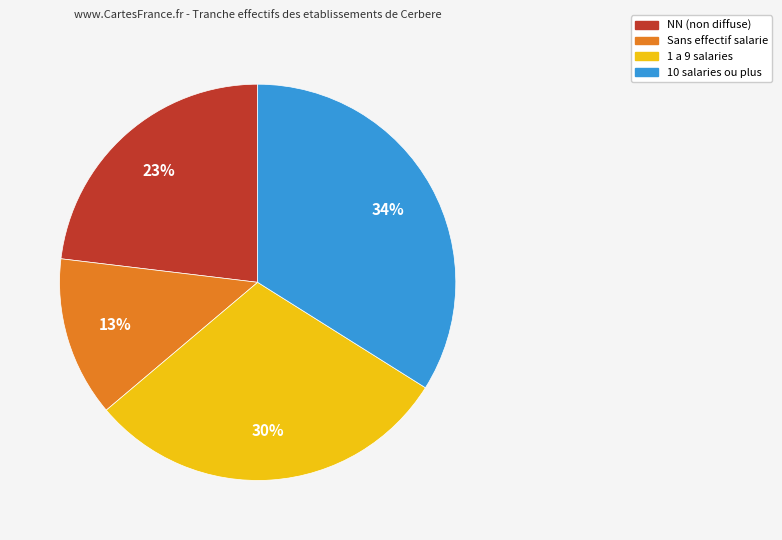

To the nearest percent, what is the difference between the largest and smallest slice percentages?

21%